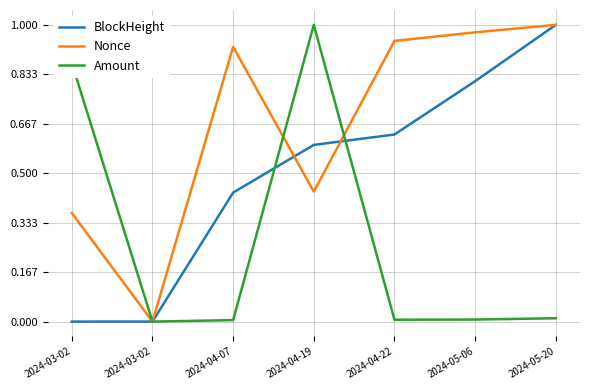

Is it true that BlockHeight equals 0.0 at 2024-03-02?

True